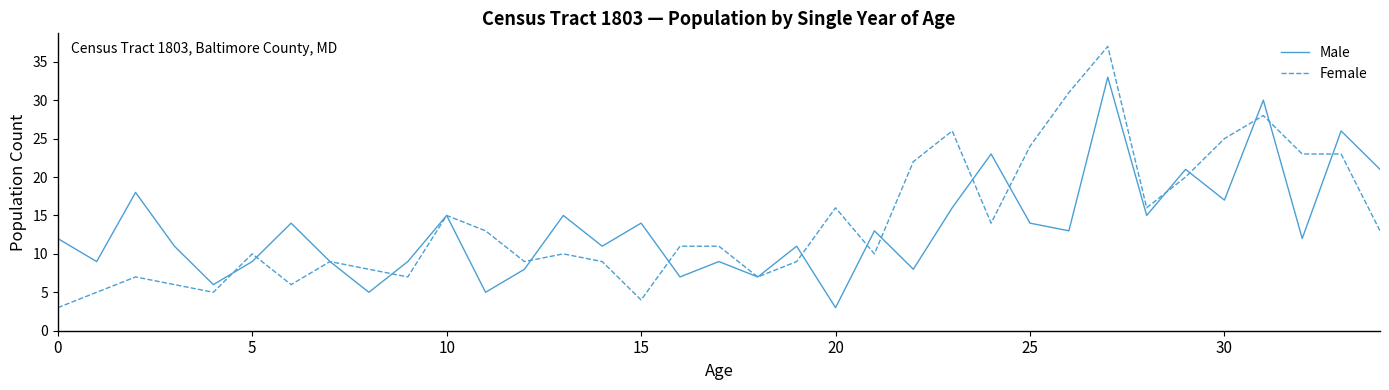

Does the chart have visible grid lines?

No